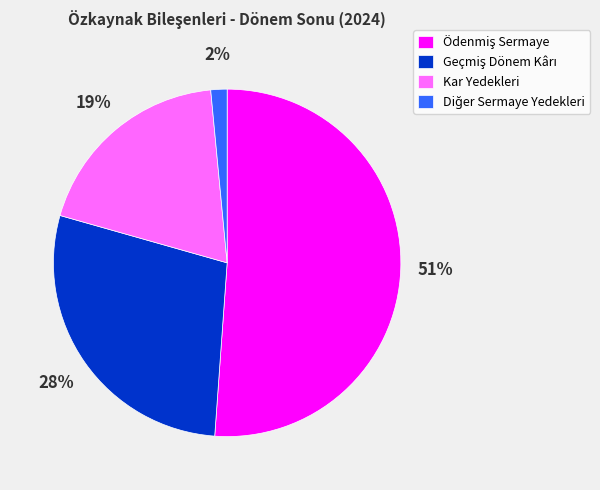

Count the number of slices in the pie.

4